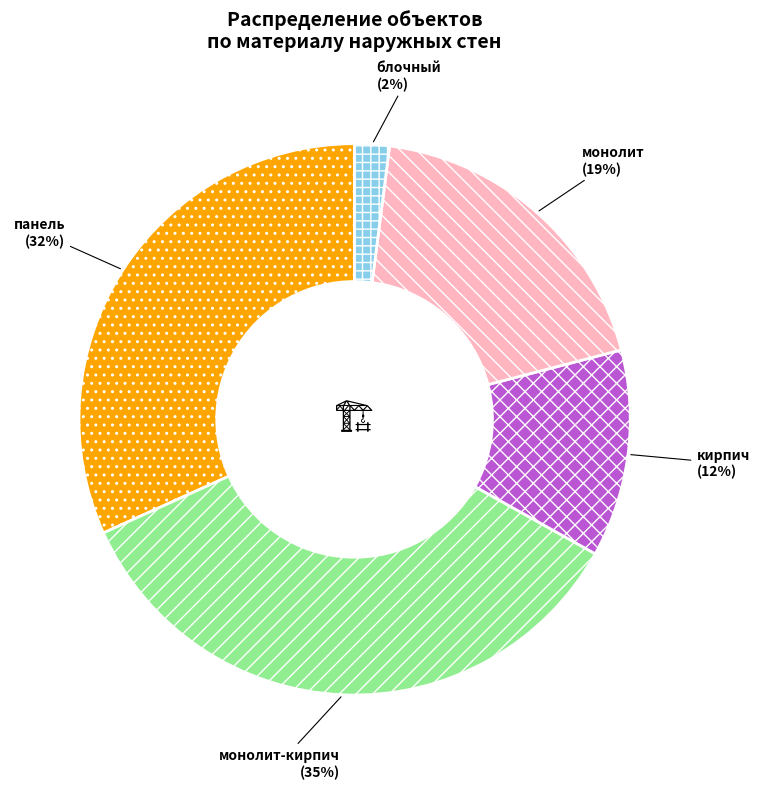

To the nearest percent, what is the combined percentage of кирпич and монолит?

31%